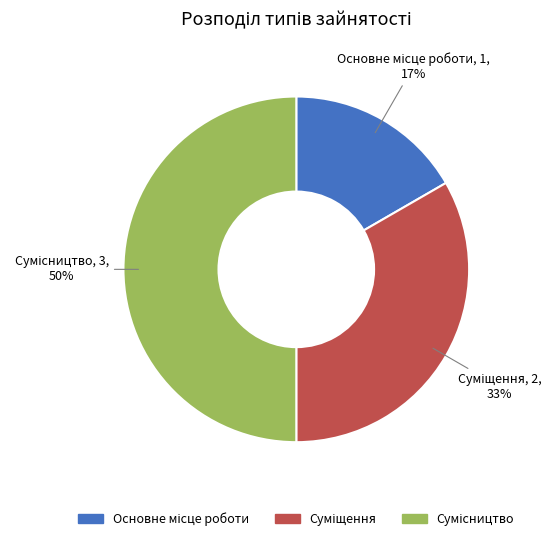

To the nearest percent, what is the difference between the largest and smallest slice percentages?

33%